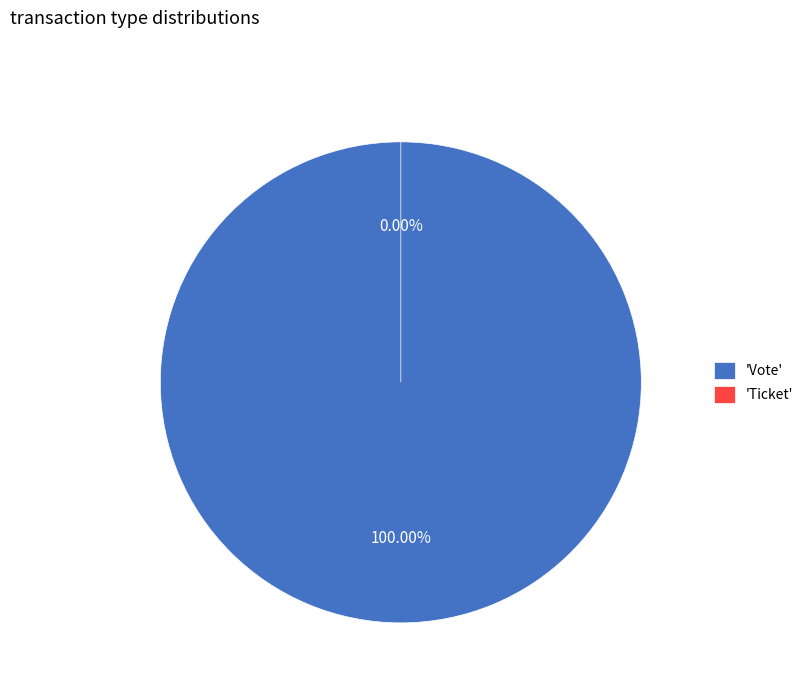

Which category has the smallest portion of the pie?

Ticket